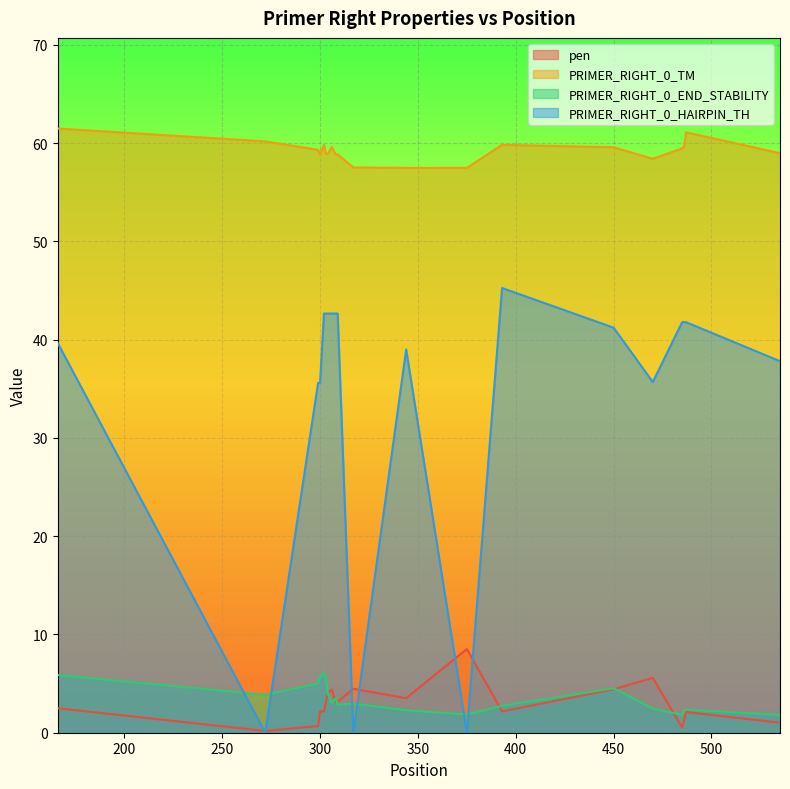

What is the difference between the second highest and second lowest values in the PRIMER_RIGHT_0_HAIRPIN_TH series?

42.7